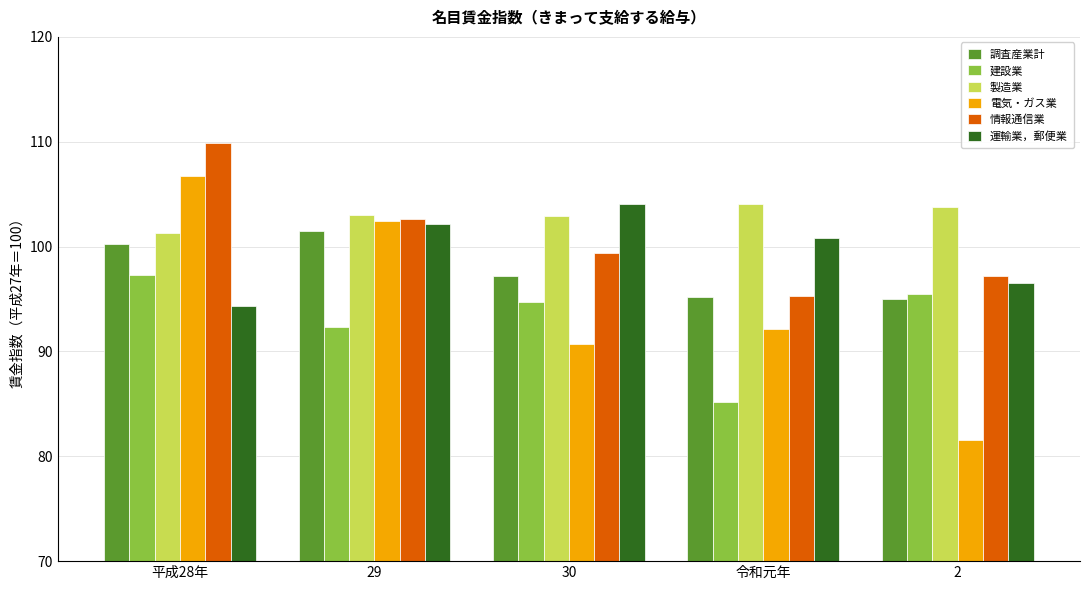

What is the total value across all series at 2?

569.6